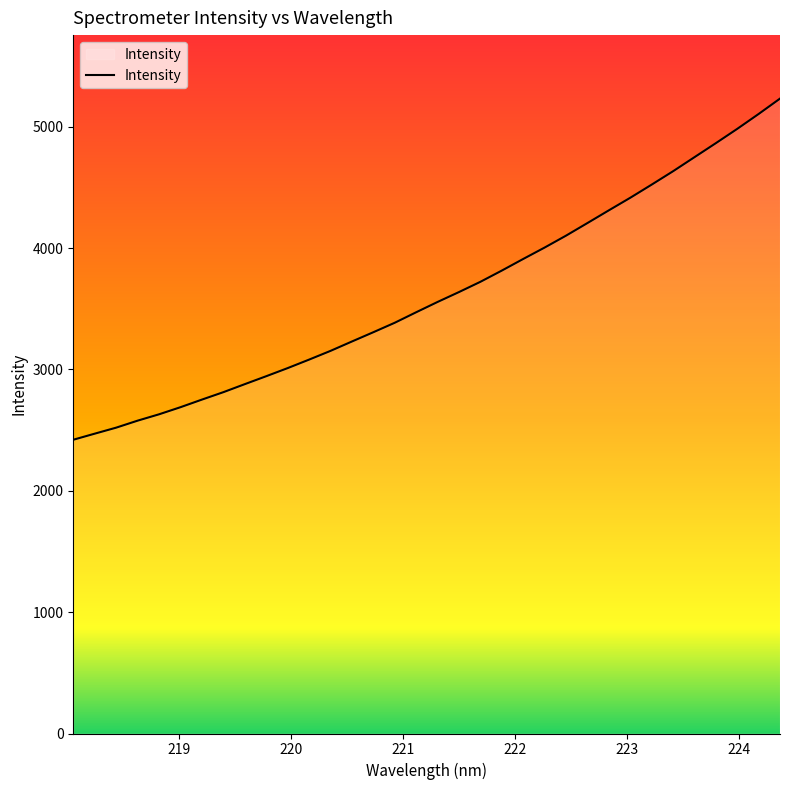

What is the maximum value shown in the chart?

5232.1